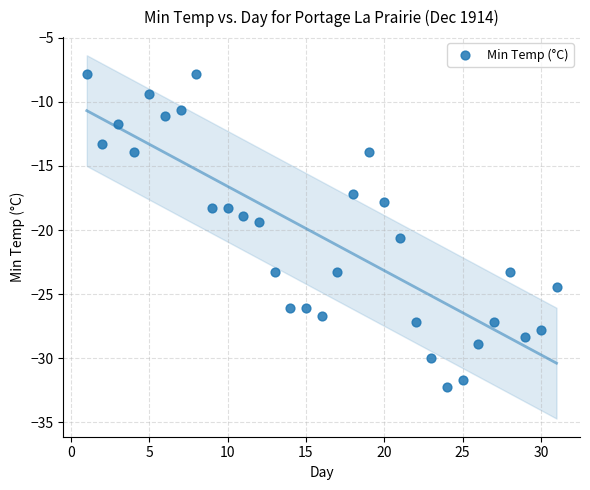

What is the range of Y values (max minus min)?

24.4